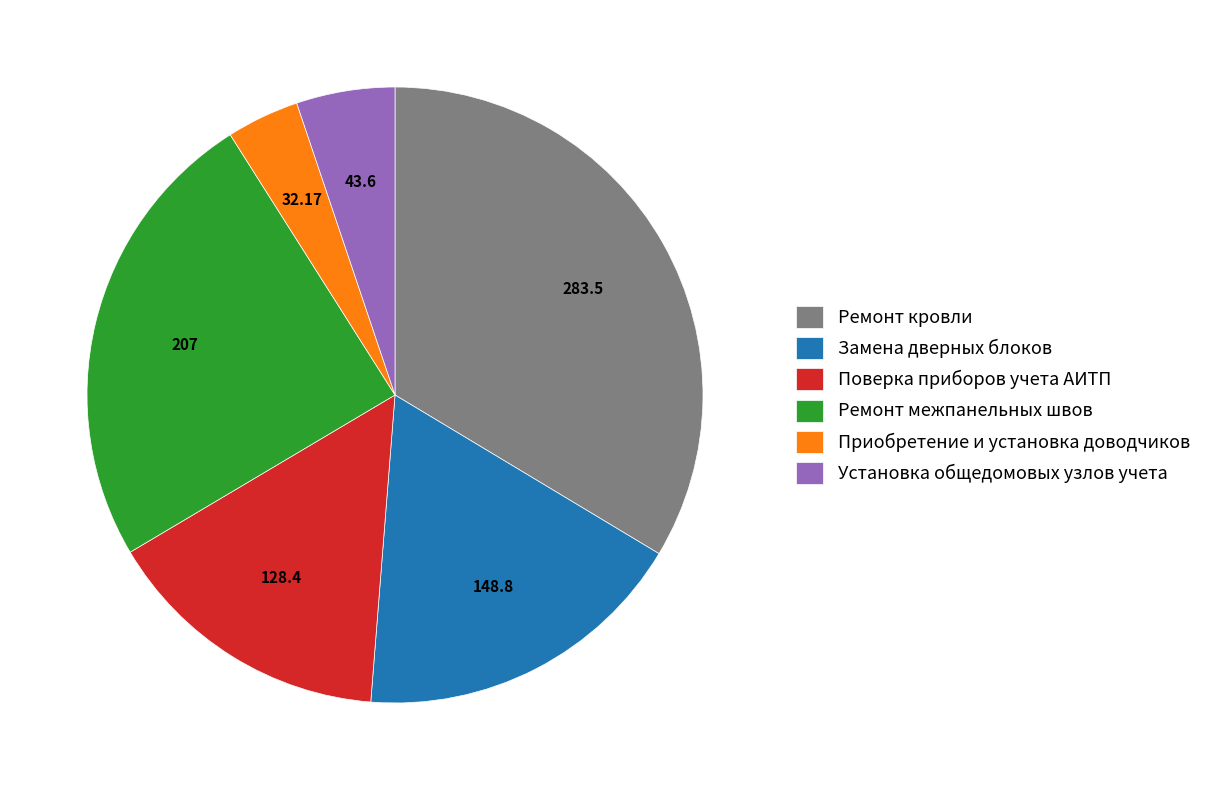

Count the number of slices in the pie.

6